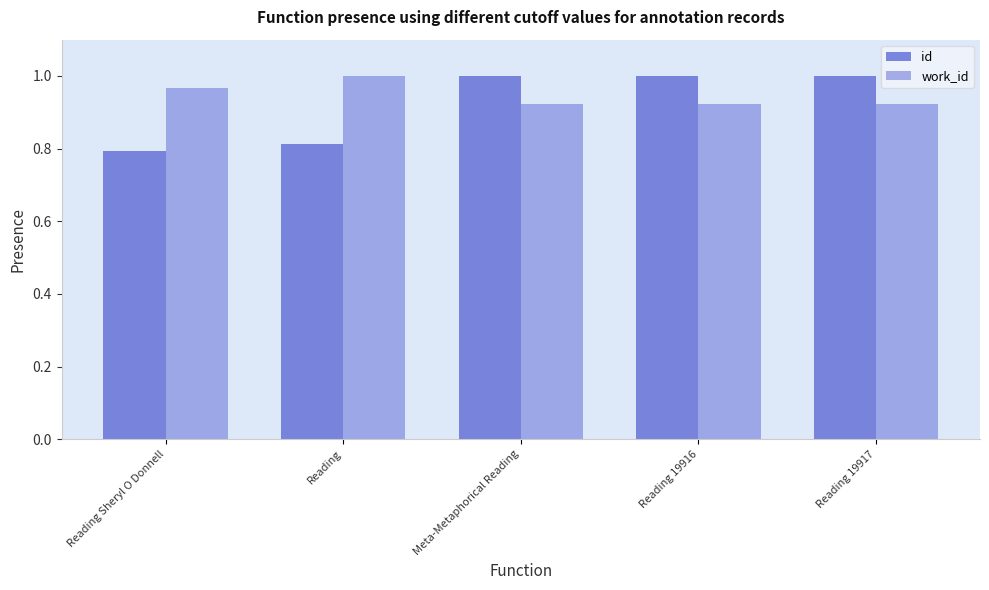

Which series changed the most between Meta-Metaphorical Reading and Reading 19916?

id